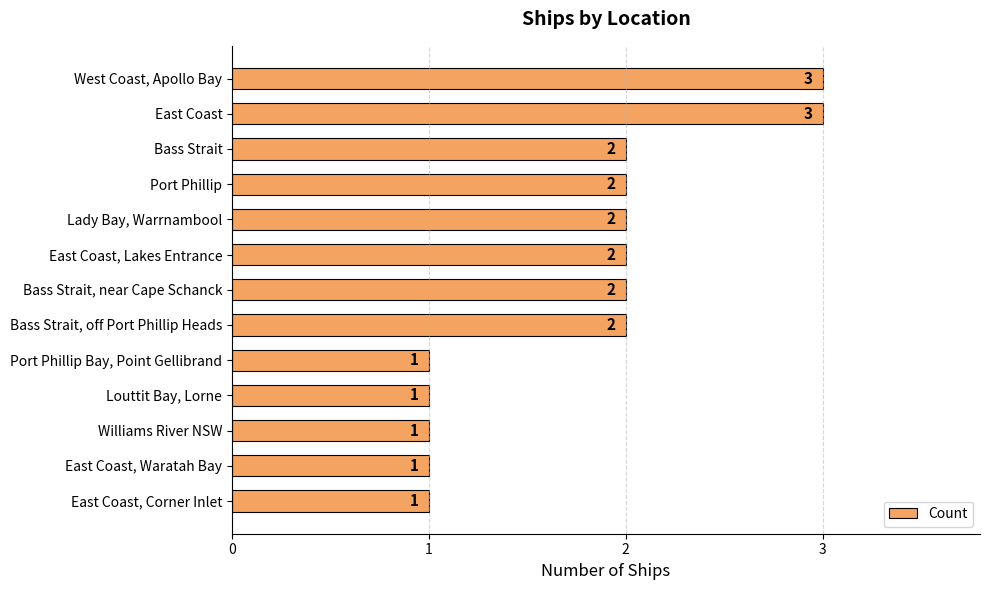

What is the difference between the maximum and minimum values?

2